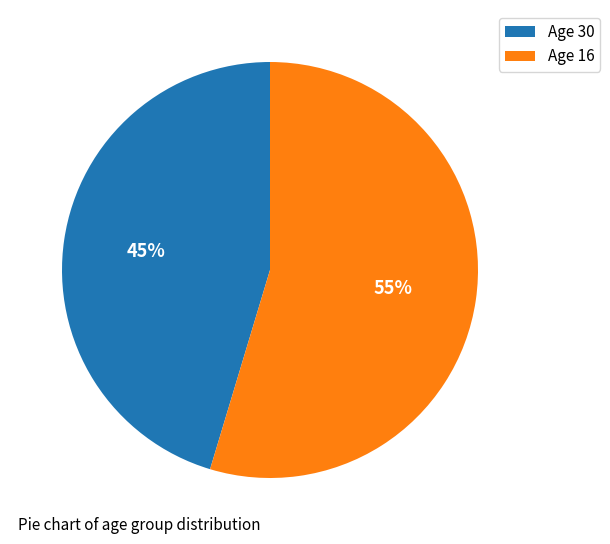

How many slices are in this pie chart?

2